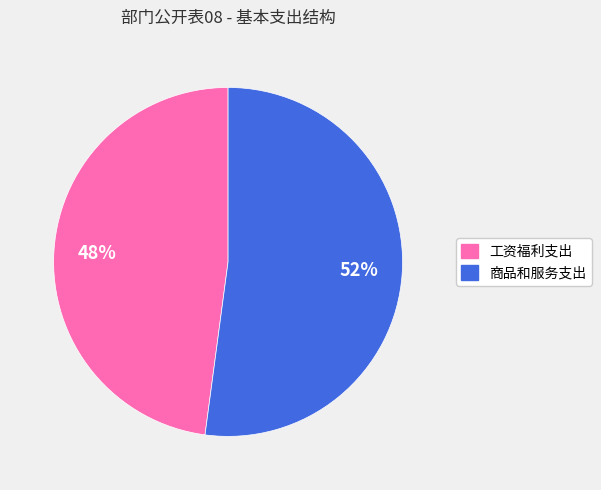

Do 工资福利支出 and 商品和服务支出 together represent more than half of the pie?

Yes